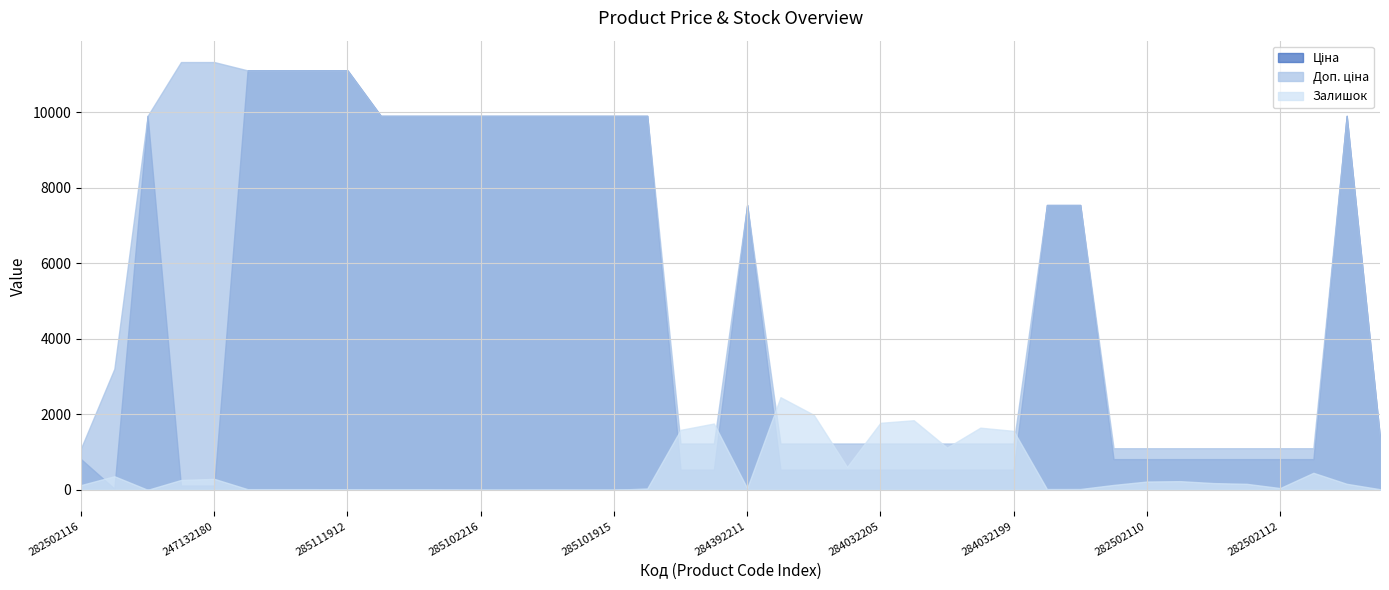

What is the approximate value of Залишок at 285111961?

17.0